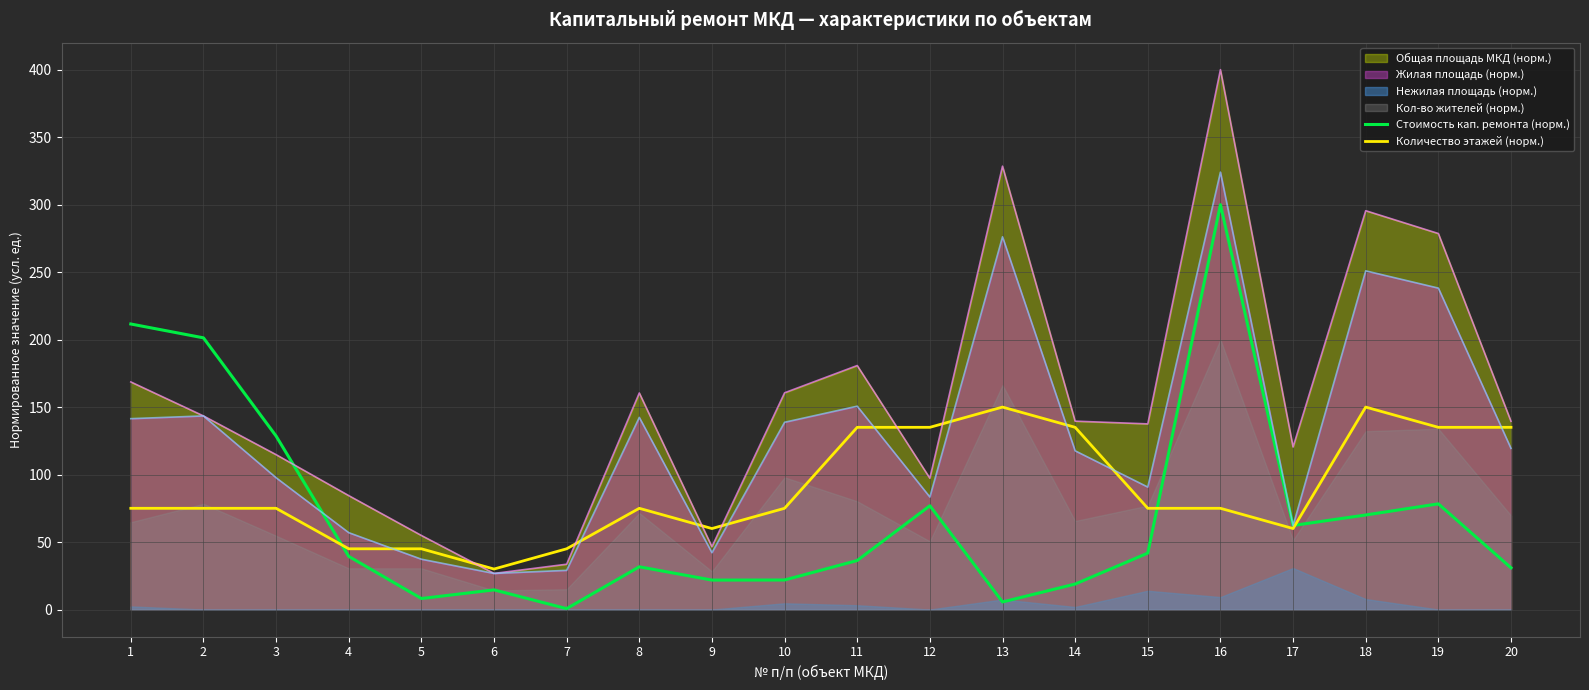

What is the difference between the Количество этажей (норм.) values at 6 and 9?

30.0